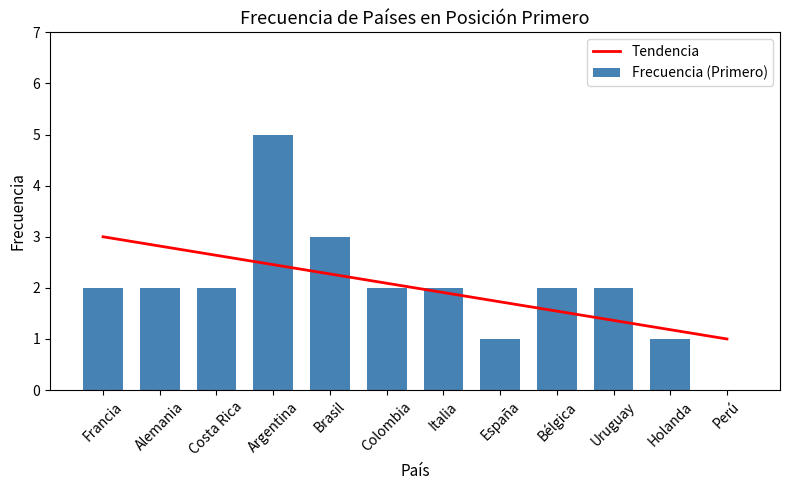

Which series has the widest spread of values?

Frecuencia (Primero)